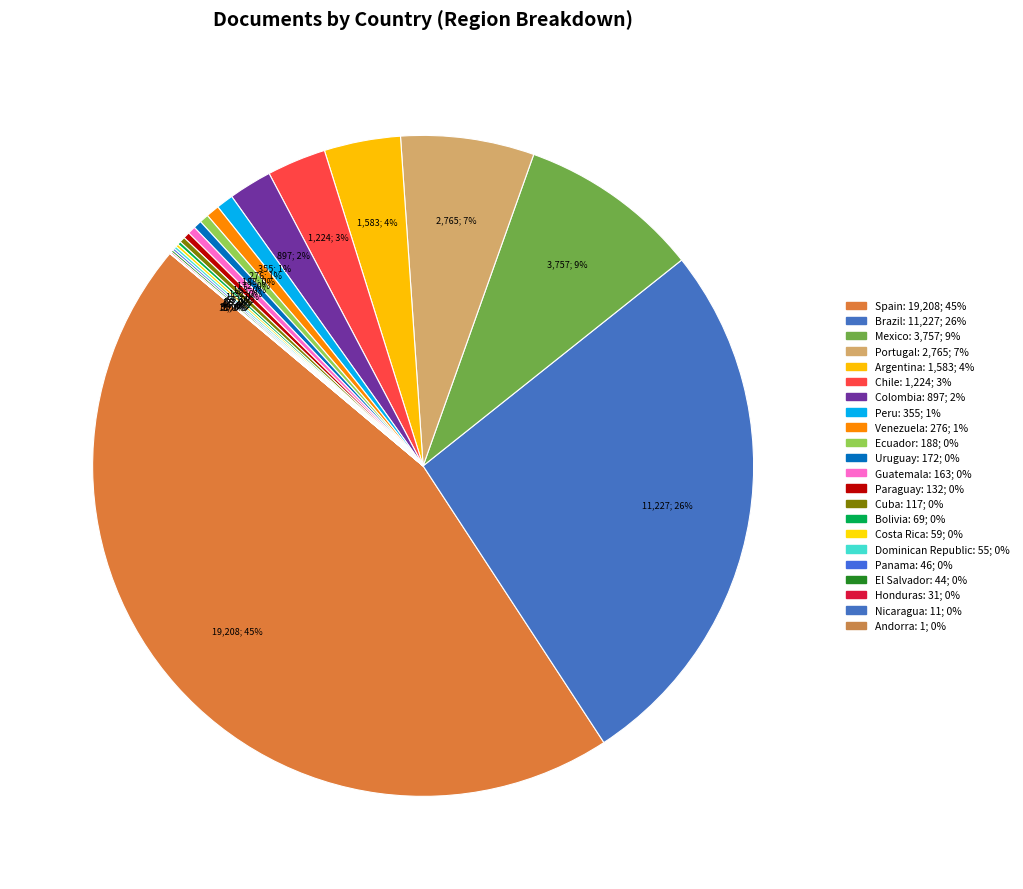

Between Colombia and Mexico, which is larger?

Mexico